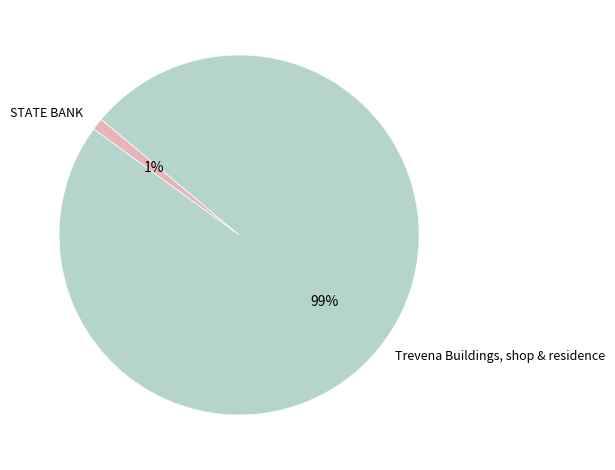

How many slices are in this pie chart?

2